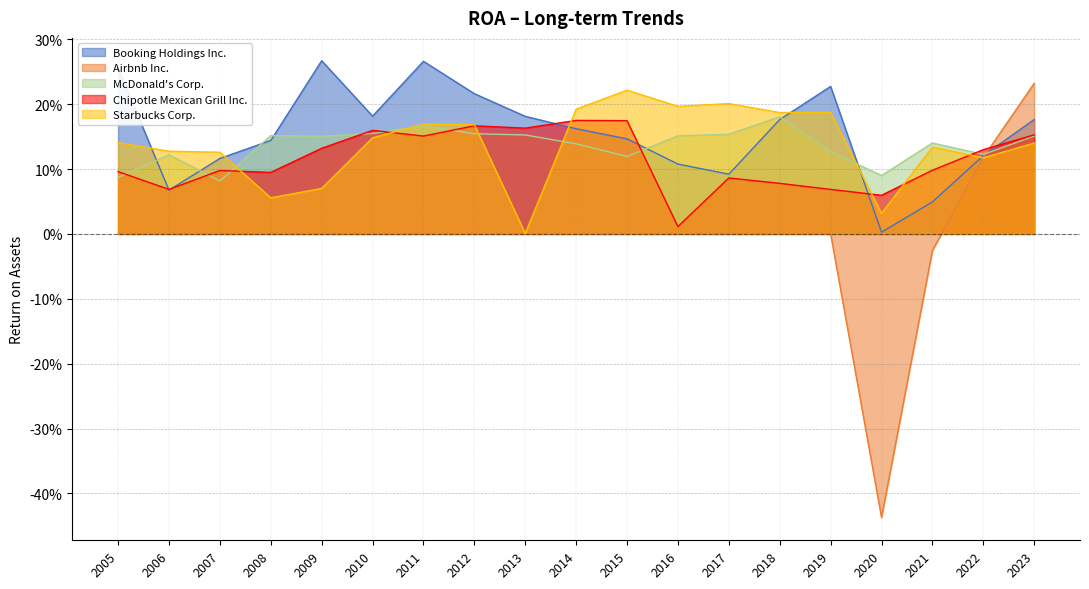

At which category does the chart reach its peak across all series?

2009